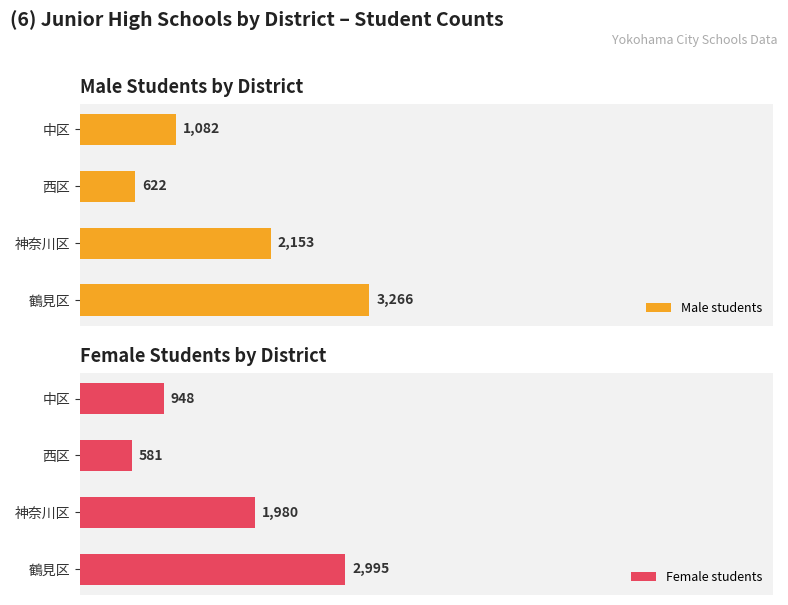

Reading left to right, list all the values displayed in this chart.

Male students: 3266	2153	622	1082
Female students: 2995	1980	581	948